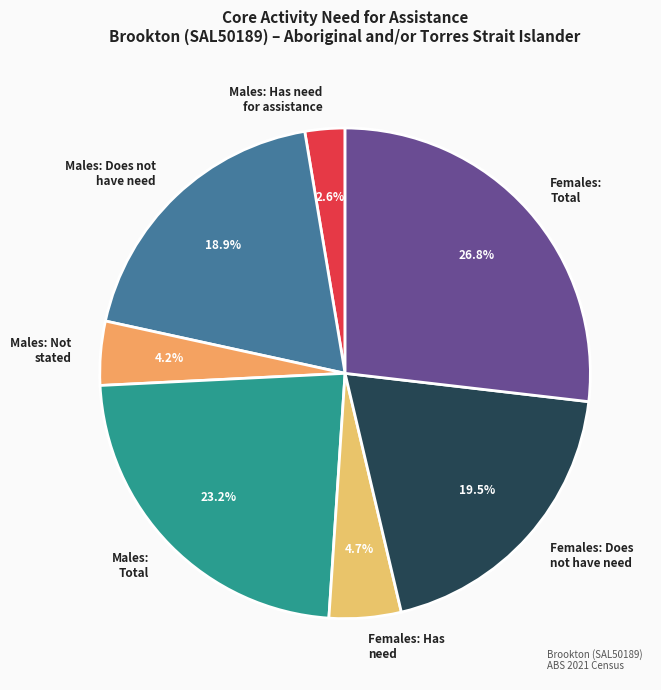

Is there a majority slice in this chart?

No